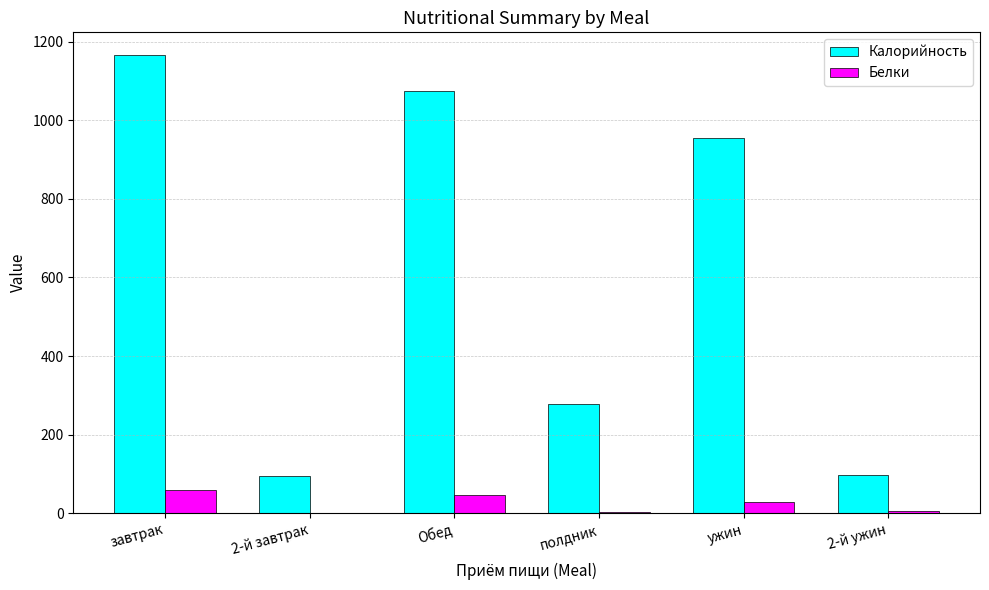

Between завтрак and Обед, which series saw the biggest shift?

Калорийность